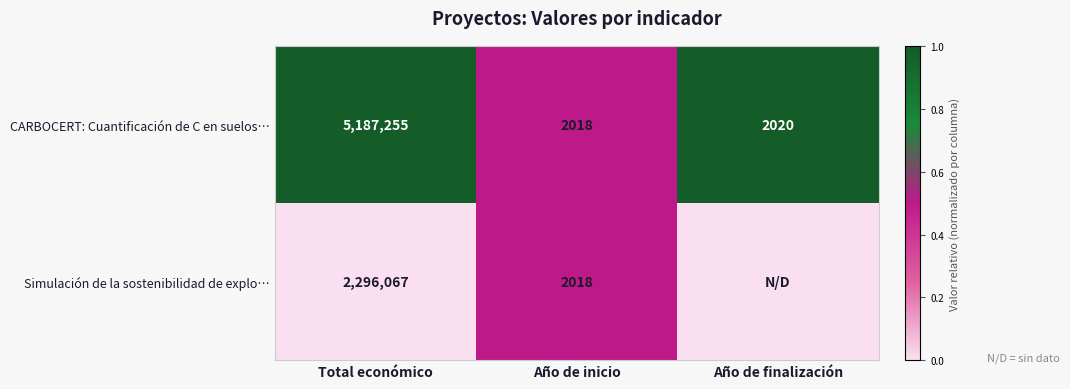

What is the highest value of the CARBOCERT: Cuantificación de C en suelos… series?

5187255